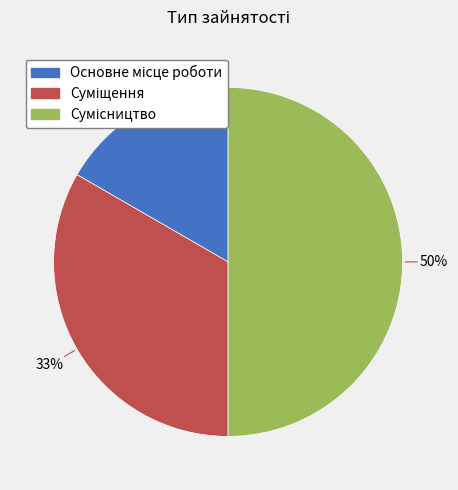

To the nearest percent, what is the difference between the largest and smallest slice percentages?

33%